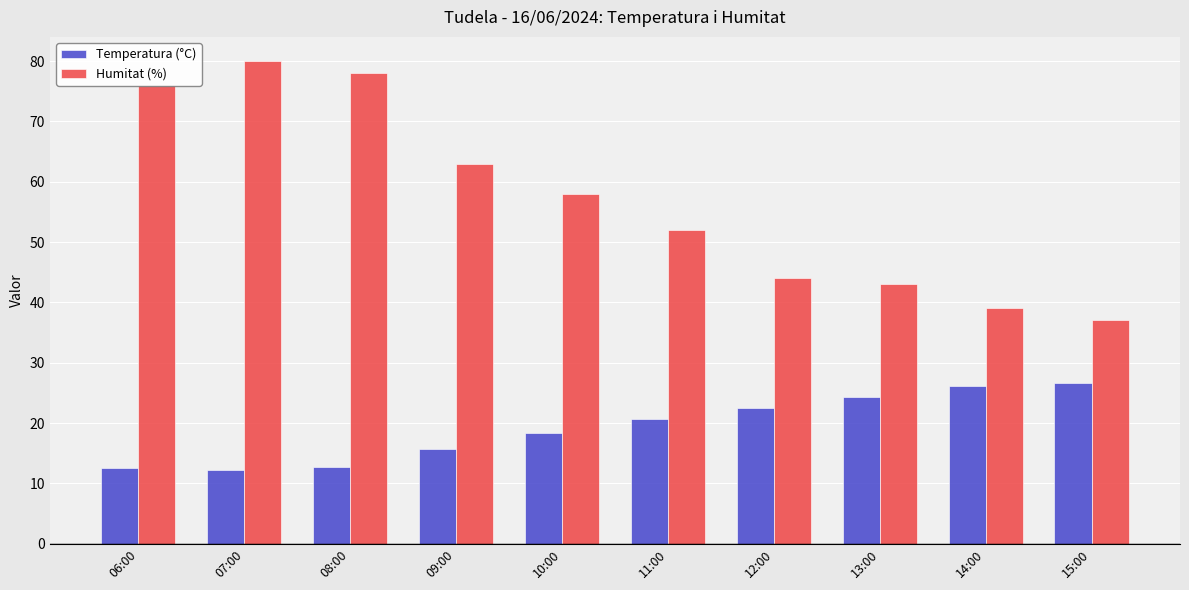

What is the maximum value shown in the chart?

80.0